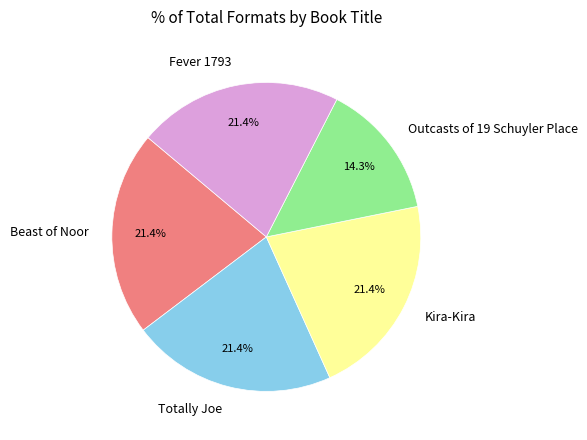

What is the smallest slice in the pie chart?

Outcasts of 19 Schuyler Place